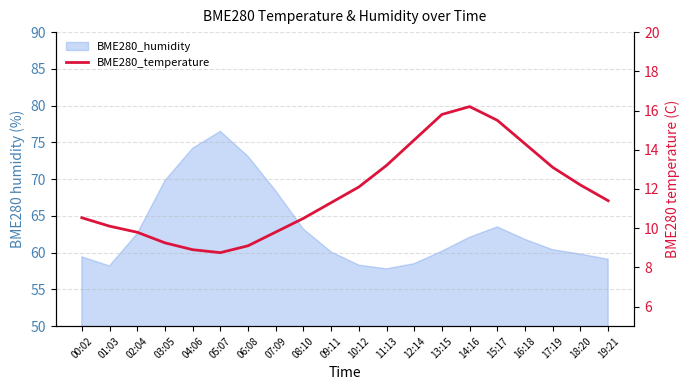

What is the value of the 16th point from the left?

15.5